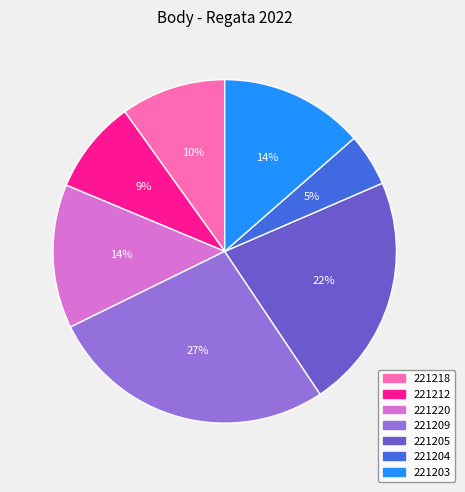

Is it true that 221205 is 22% of the pie?

True